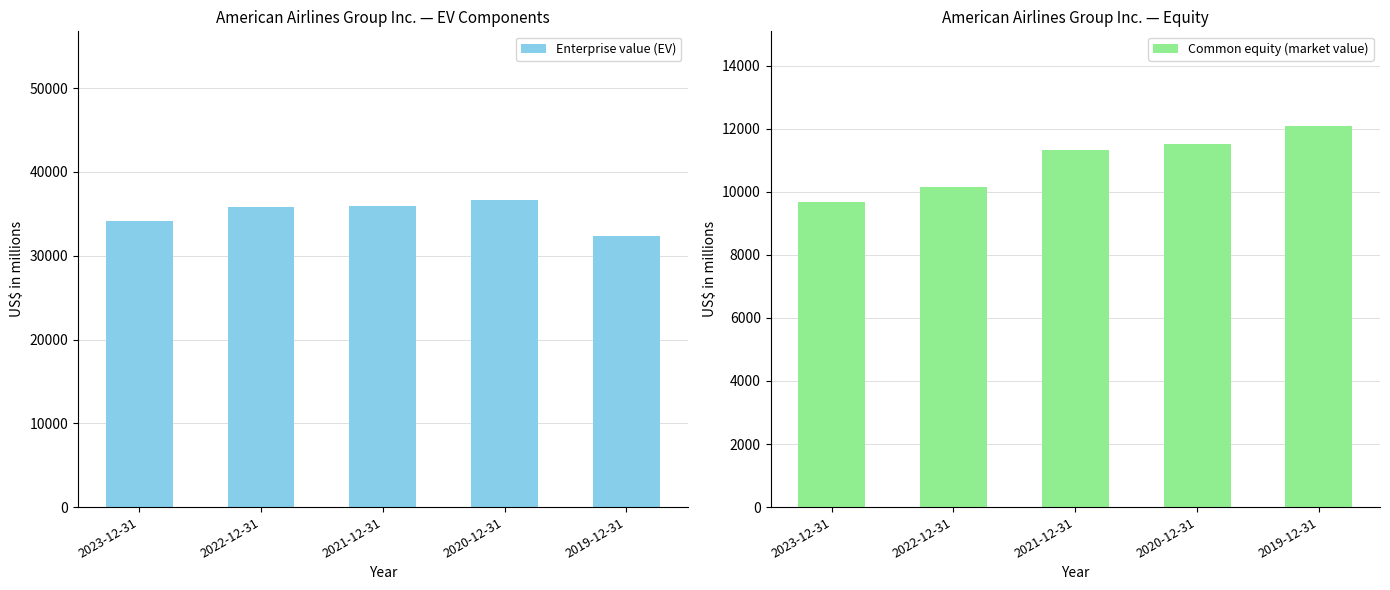

Between 2023-12-31 and 2019-12-31, which series saw the biggest shift?

Common equity (market value)